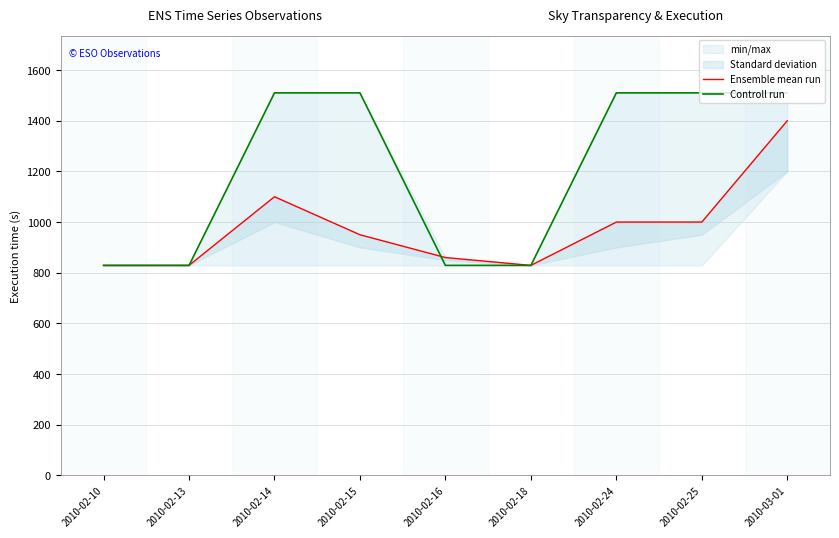

Rank the series by their average value, from highest to lowest.

Controll run, Ensemble mean run